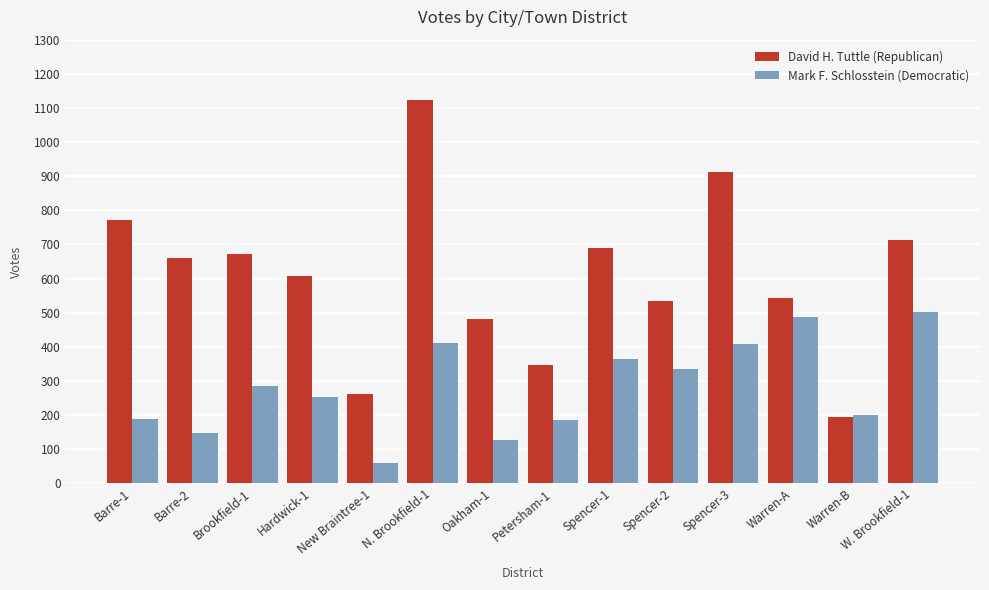

At which label does David H. Tuttle (Republican) reach its peak?

N. Brookfield-1